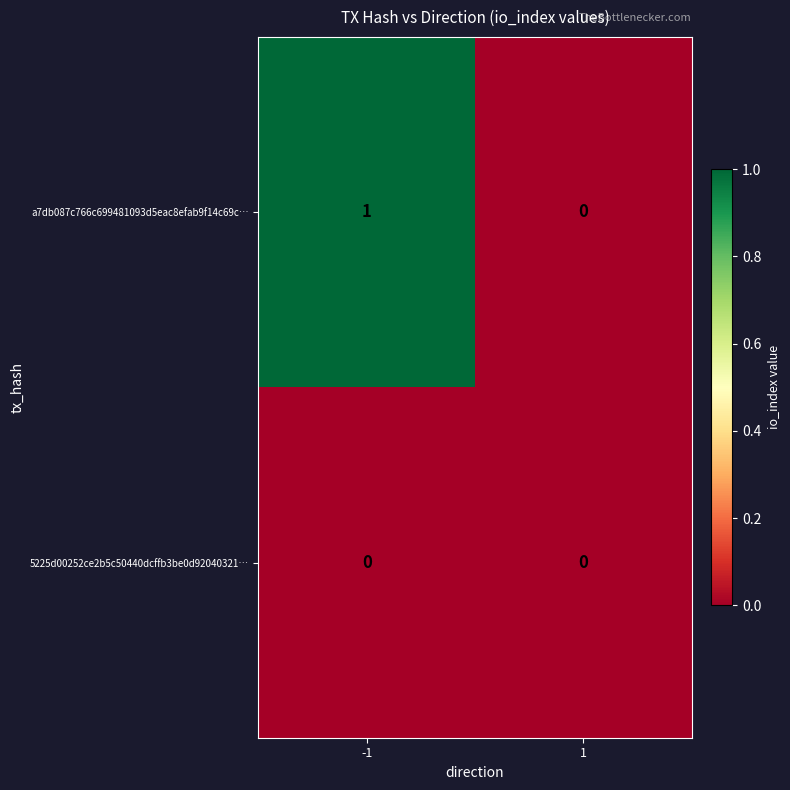

The value of 5225d00252ce2b5c50440dcffb3be0d92040321… at -1 is 0. True or false?

True